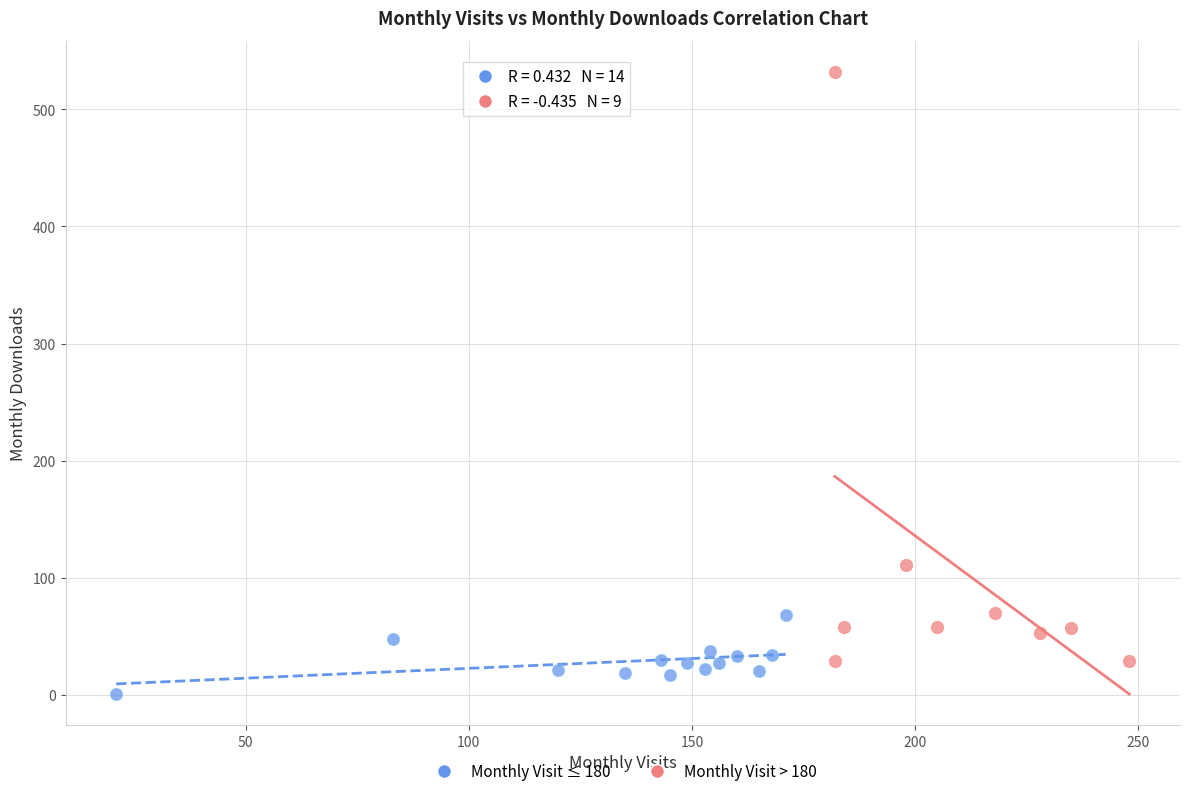

Which series has the widest spread of Y values?

Monthly Visit > 180